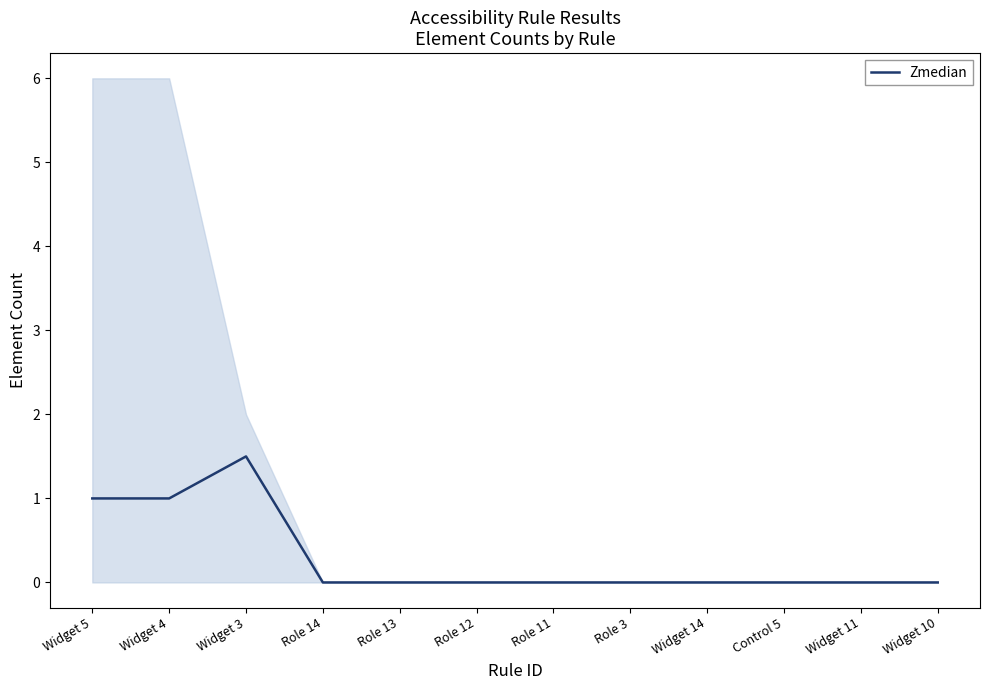

How many values are above zero?

3